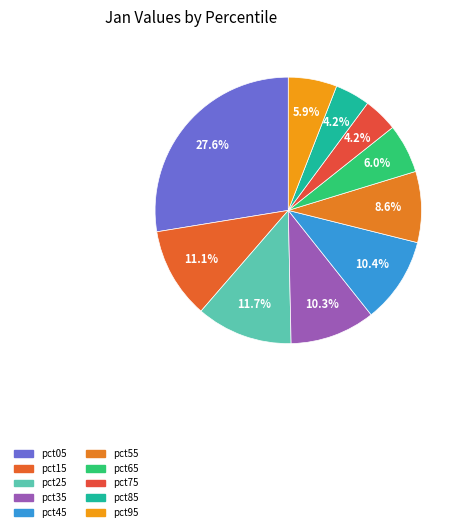

The pct55 slice represents 3% of the pie. True or false?

False